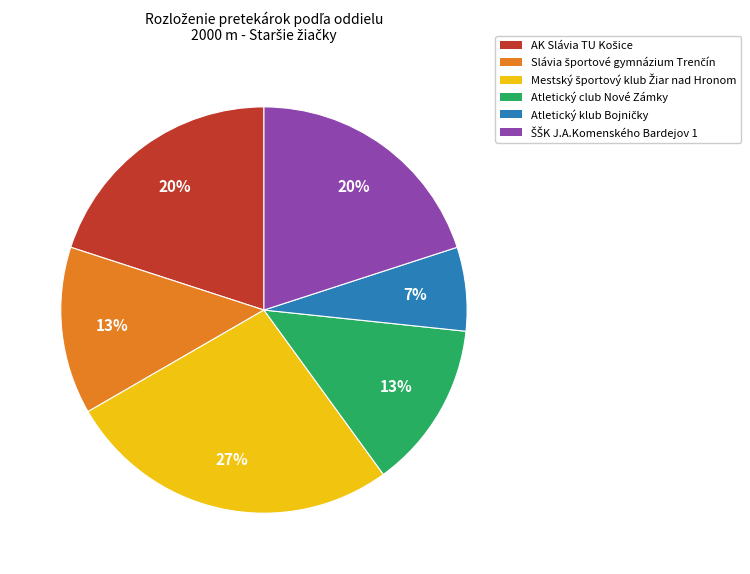

To the nearest percent, what is the difference between the largest and smallest slice percentages?

20%